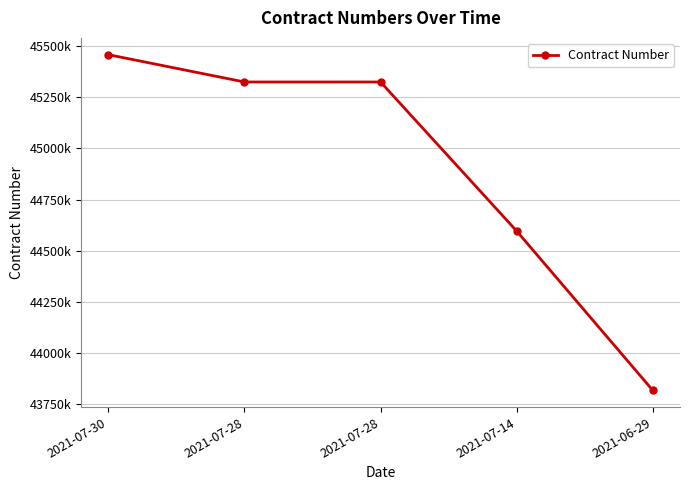

The value at 2021-07-28 is 22426514. True or false?

False